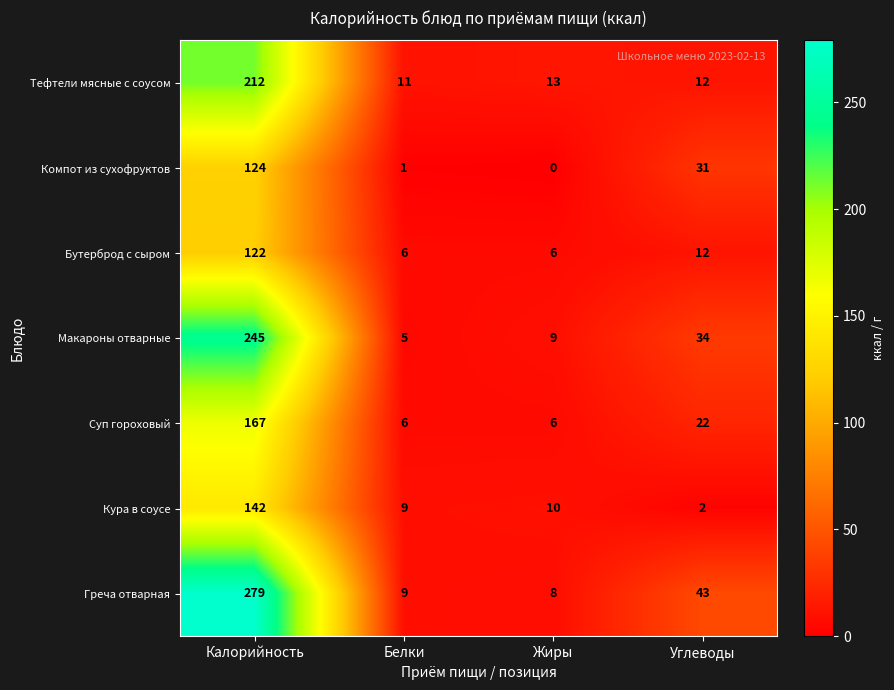

Reading left to right, extract all data points from this chart.

Тефтели мясные с соусом: Калорийность=212	Белки=11	Жиры=13	Углеводы=12
Компот из сухофруктов: Калорийность=124	Белки=1	Жиры=0	Углеводы=31
Бутерброд с сыром: Калорийность=122	Белки=6	Жиры=6	Углеводы=12
Макароны отварные: Калорийность=245	Белки=5	Жиры=9	Углеводы=34
Суп гороховый: Калорийность=167	Белки=6	Жиры=6	Углеводы=22
Кура в соусе: Калорийность=142	Белки=9	Жиры=10	Углеводы=2
Греча отварная: Калорийность=279	Белки=9	Жиры=8	Углеводы=43